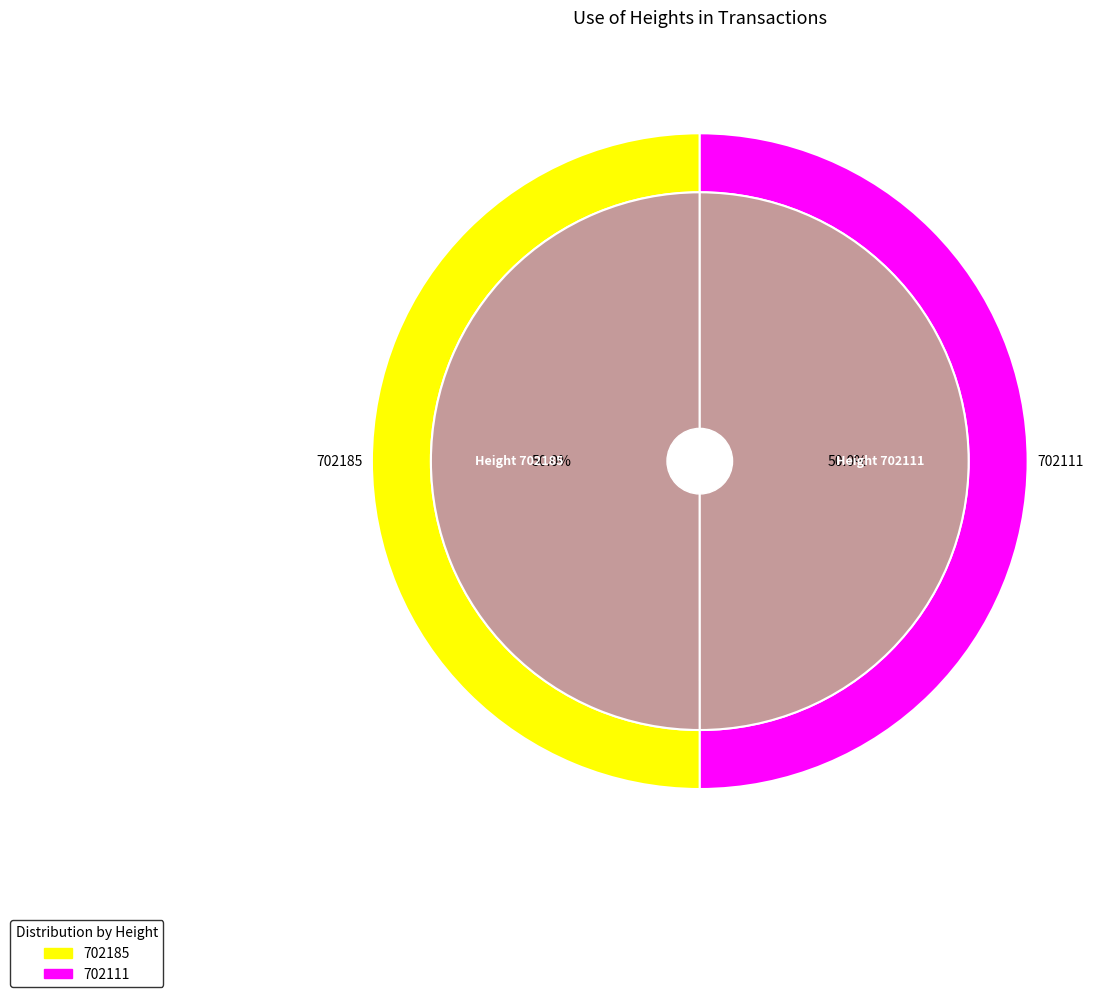

Which slice is the largest?

702185